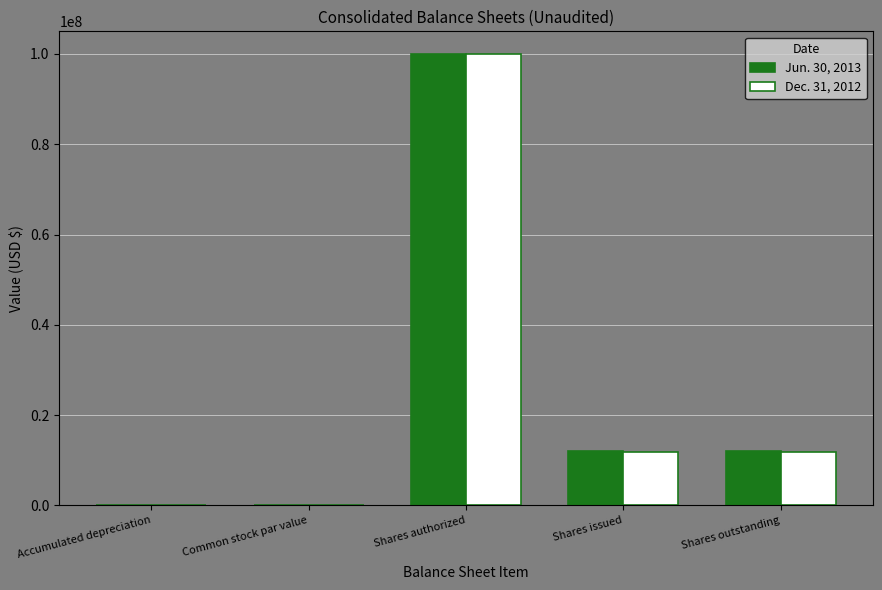

What is the total value across all series at Shares outstanding?

23872582.0